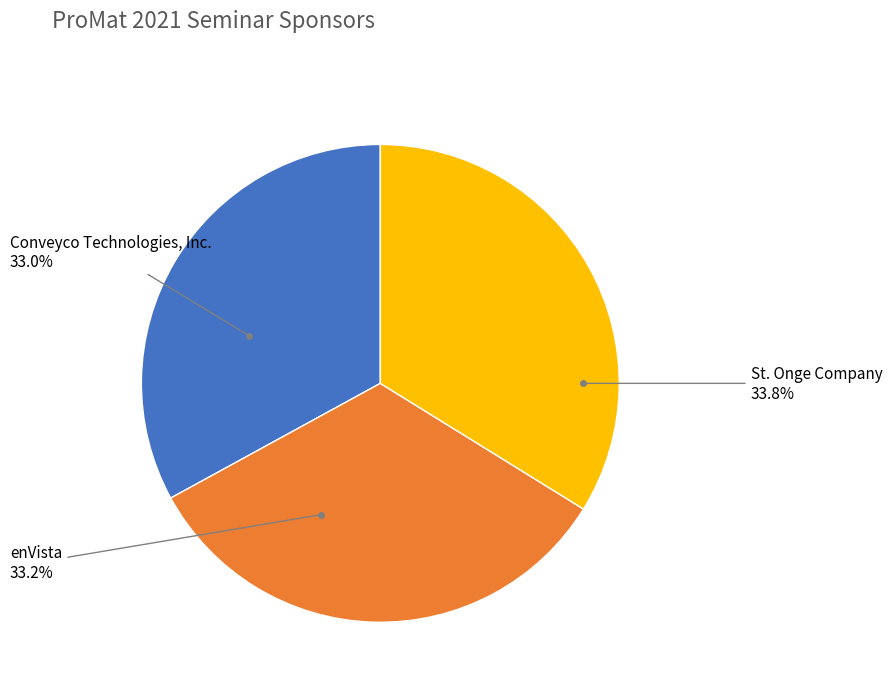

What is the largest slice in the pie chart?

St. Onge Company